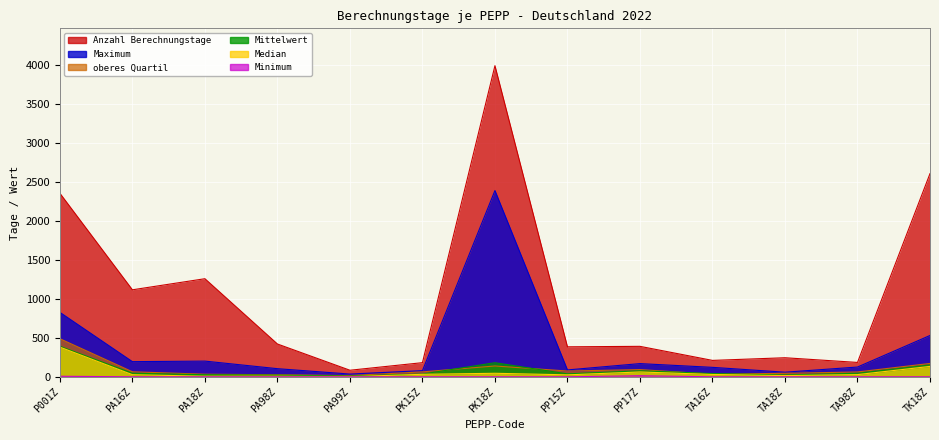

What is the spread (max minus min) of values at PA16Z?

1114.0